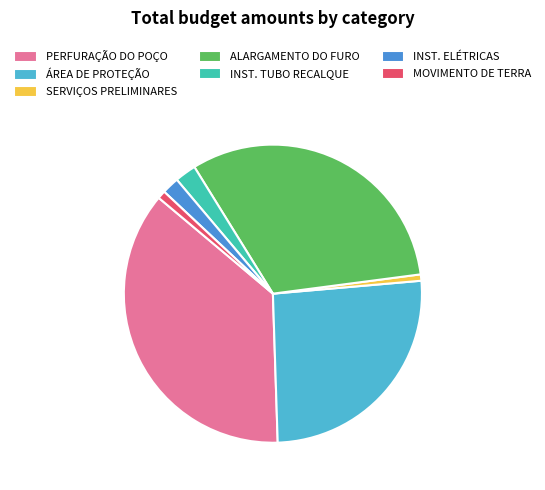

Which category has the biggest portion of the pie?

PERFURAÇÃO DO POÇO